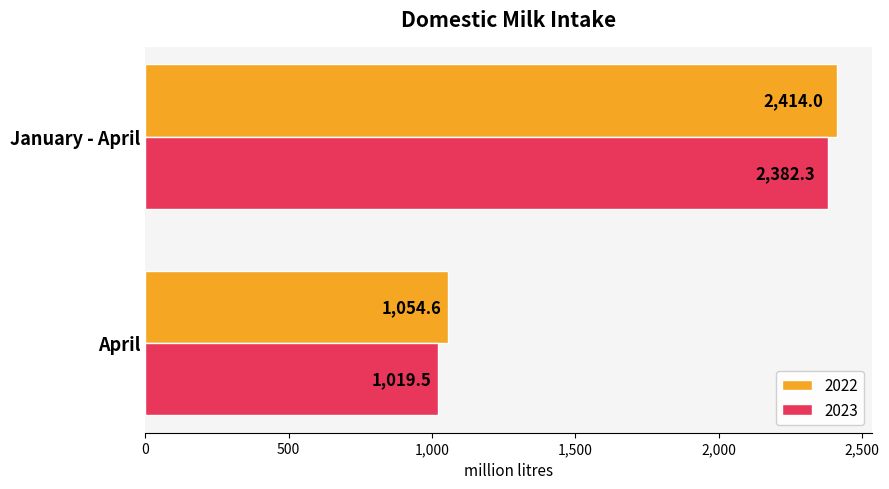

At which label is 2022 closest to 1734?

April